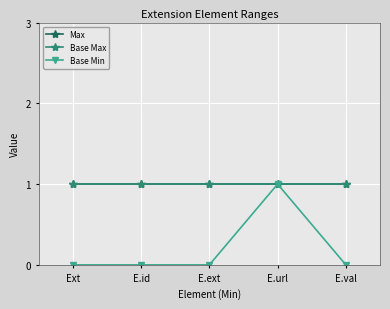

Is this an area chart (filled region under the line)?

No